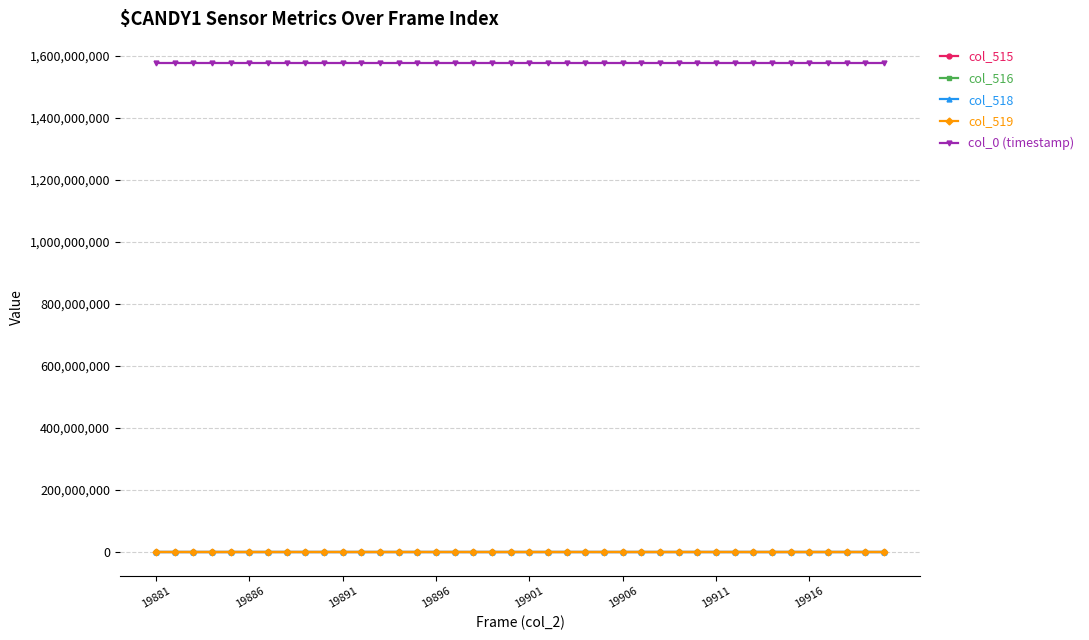

Which series has the largest total across all categories?

col_0 (timestamp)